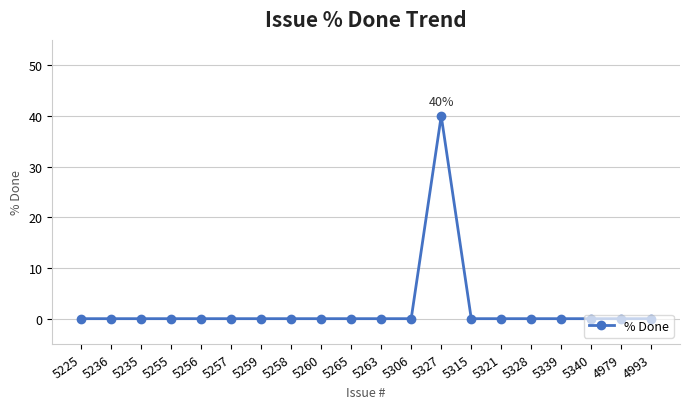

What is the difference between the maximum and minimum values?

40